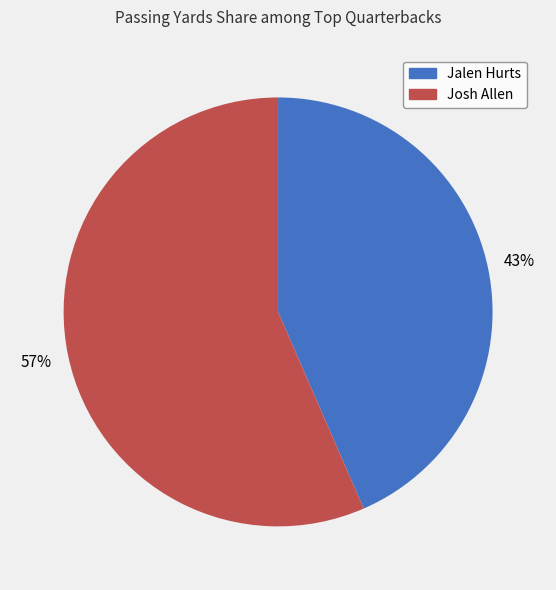

The Jalen Hurts slice represents 43% of the pie. True or false?

True